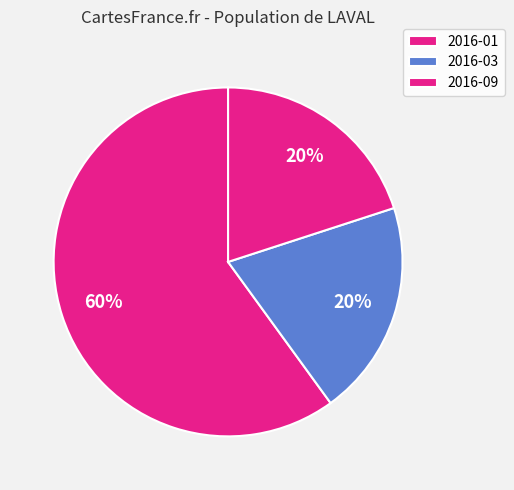

Which category has the biggest portion of the pie?

2016-01